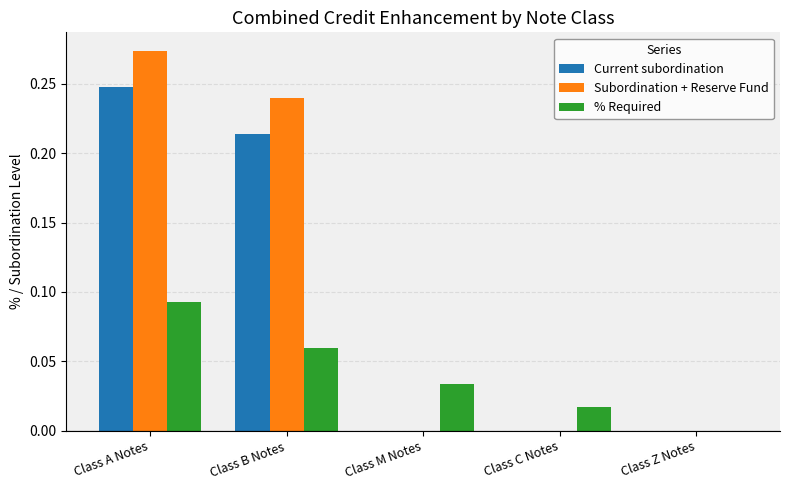

Between Class B Notes and Class Z Notes, which series saw the biggest shift?

Subordination + Reserve Fund